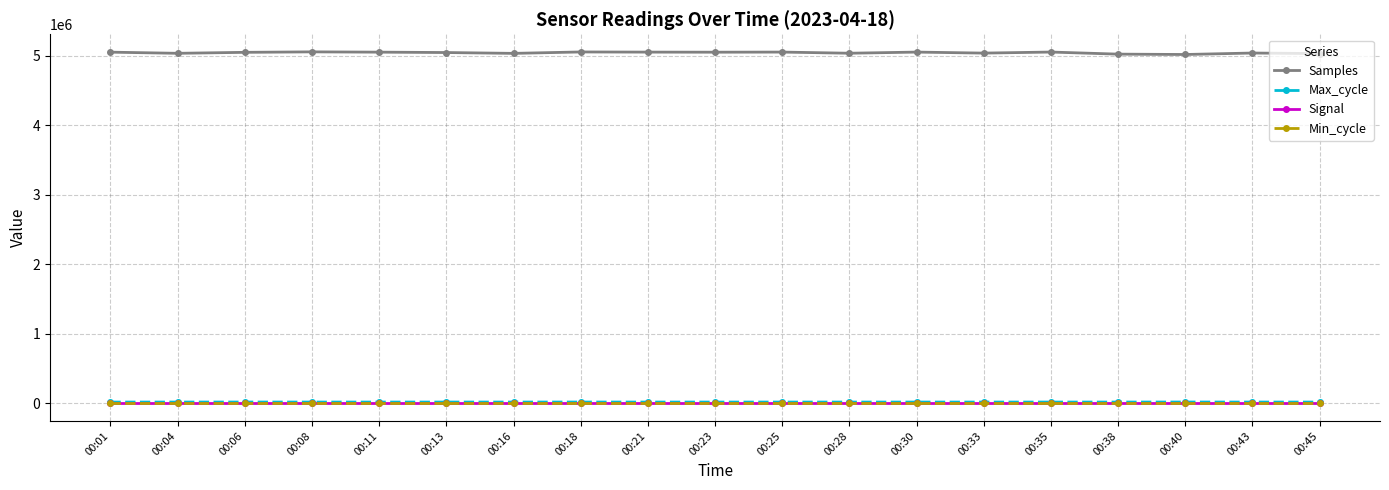

How many lines are shown in the chart?

4